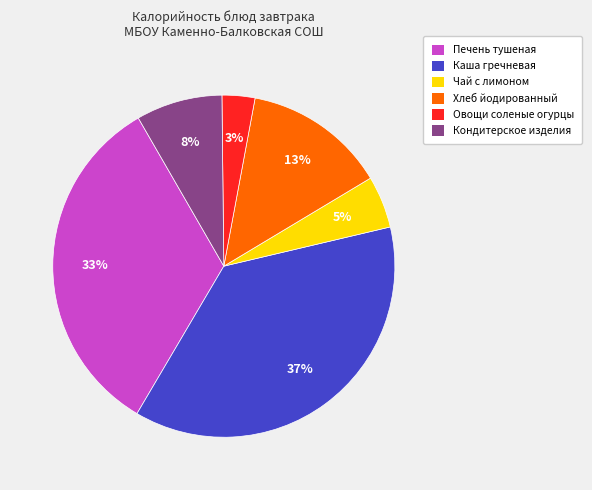

Is the sum of Кондитерское изделия and Хлеб йодированный greater than half?

No